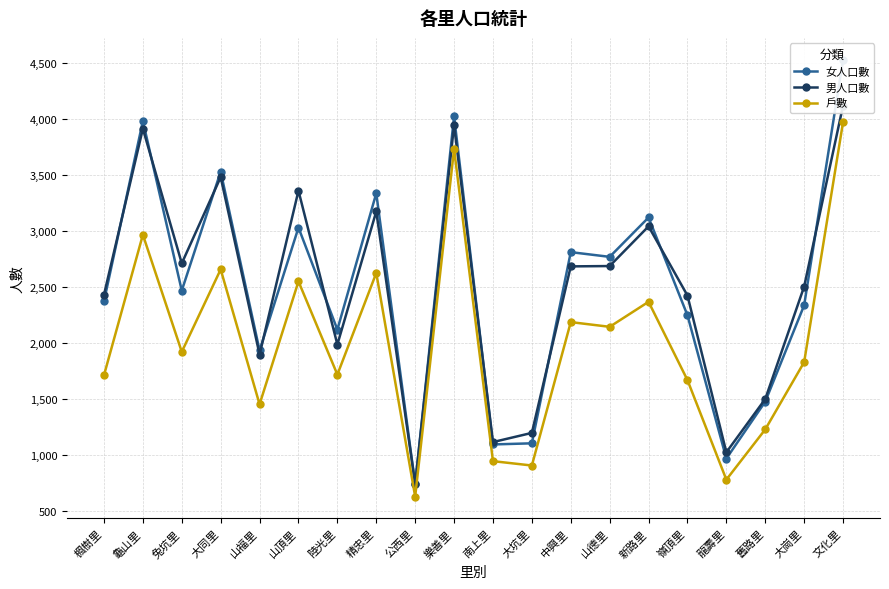

Is it true that 男人口數 equals 3358 at 山頂里?

True